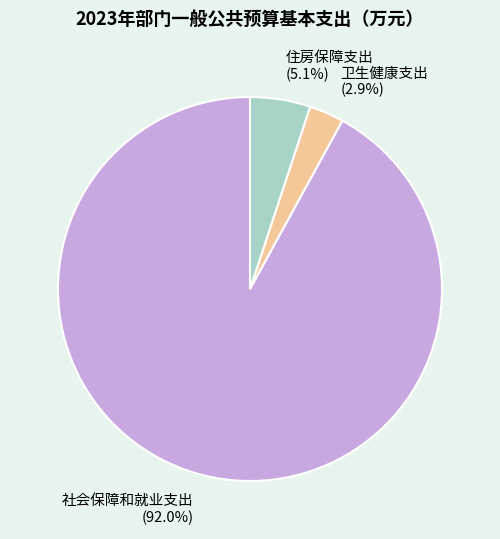

To the nearest percent, what is the average slice percentage?

33%